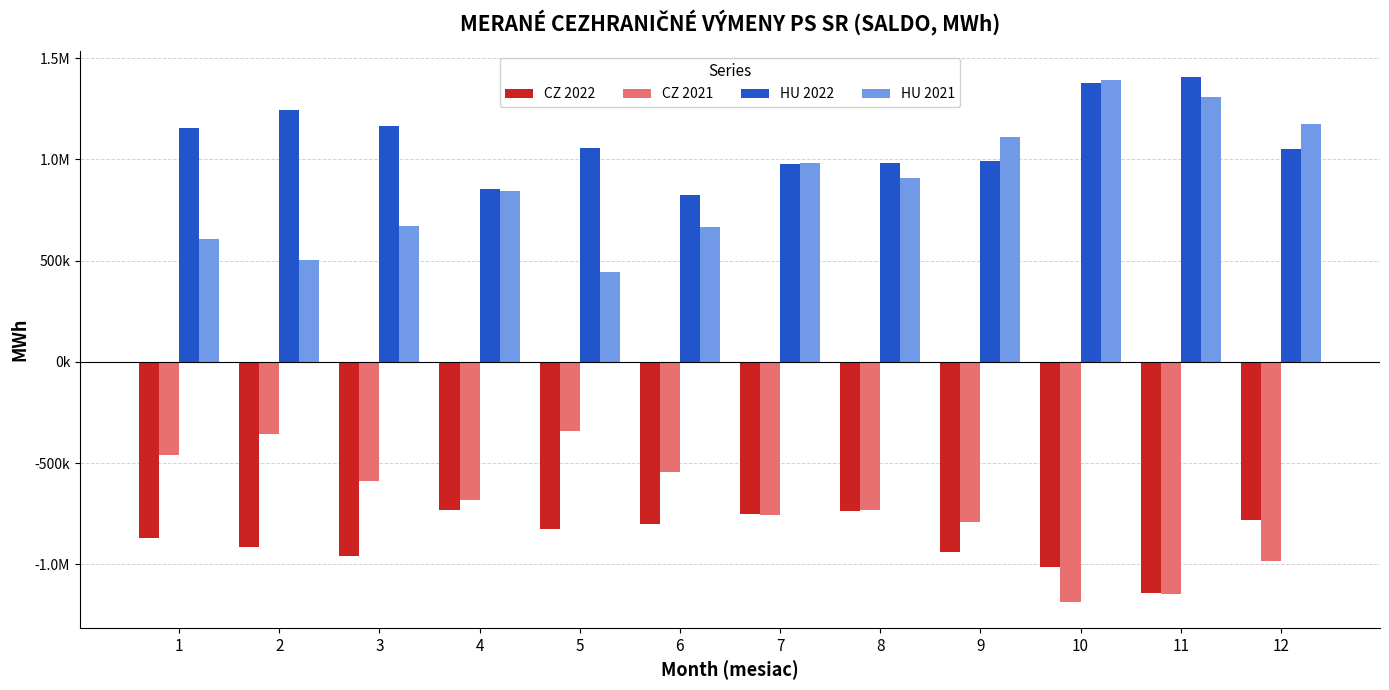

What is the value of the CZ 2022 bar at the 6th from the left?

-801866.2